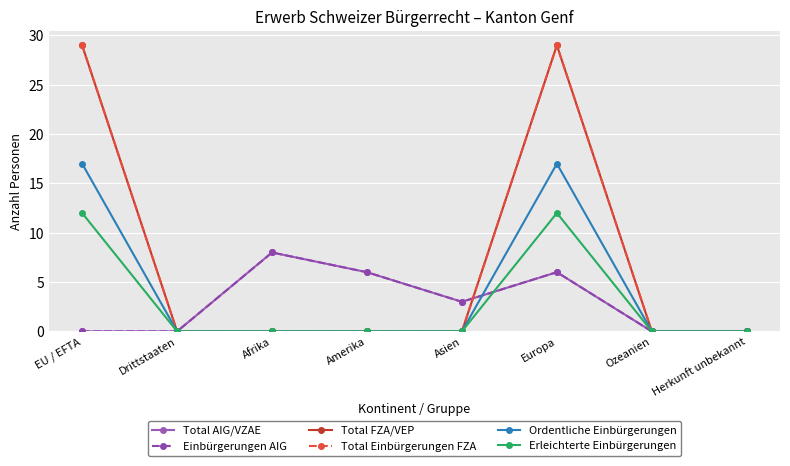

Is this an area chart (filled region under the line)?

No